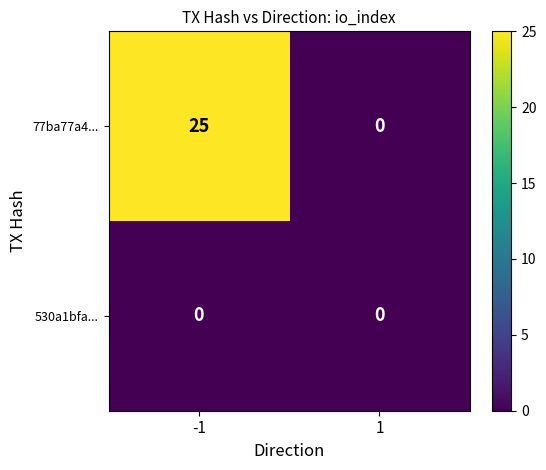

What is the sum of all 77ba77a4... values?

25